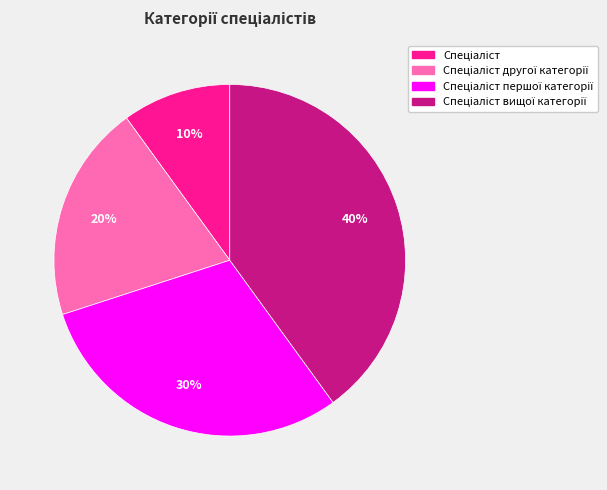

To the nearest percent, what is the difference between the largest and smallest slice percentages?

30%